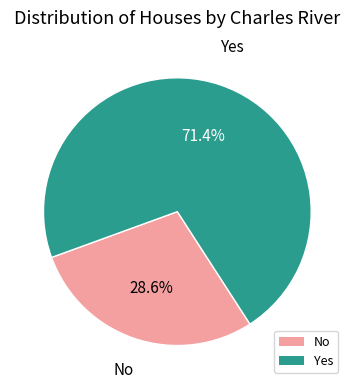

Combined, do No and Yes account for over 50%?

Yes